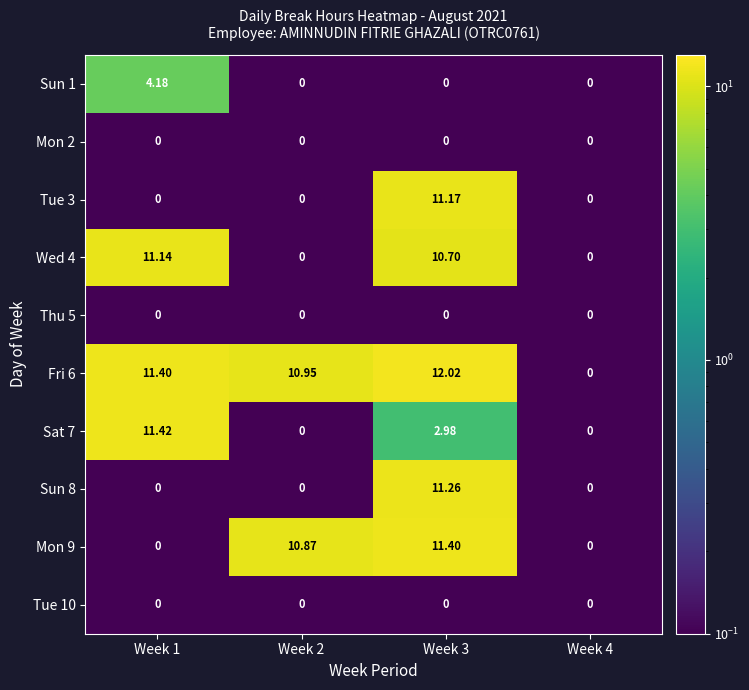

Is the value of Fri 6 at Week 2 greater than the value of Sun 1 at Week 1?

Yes